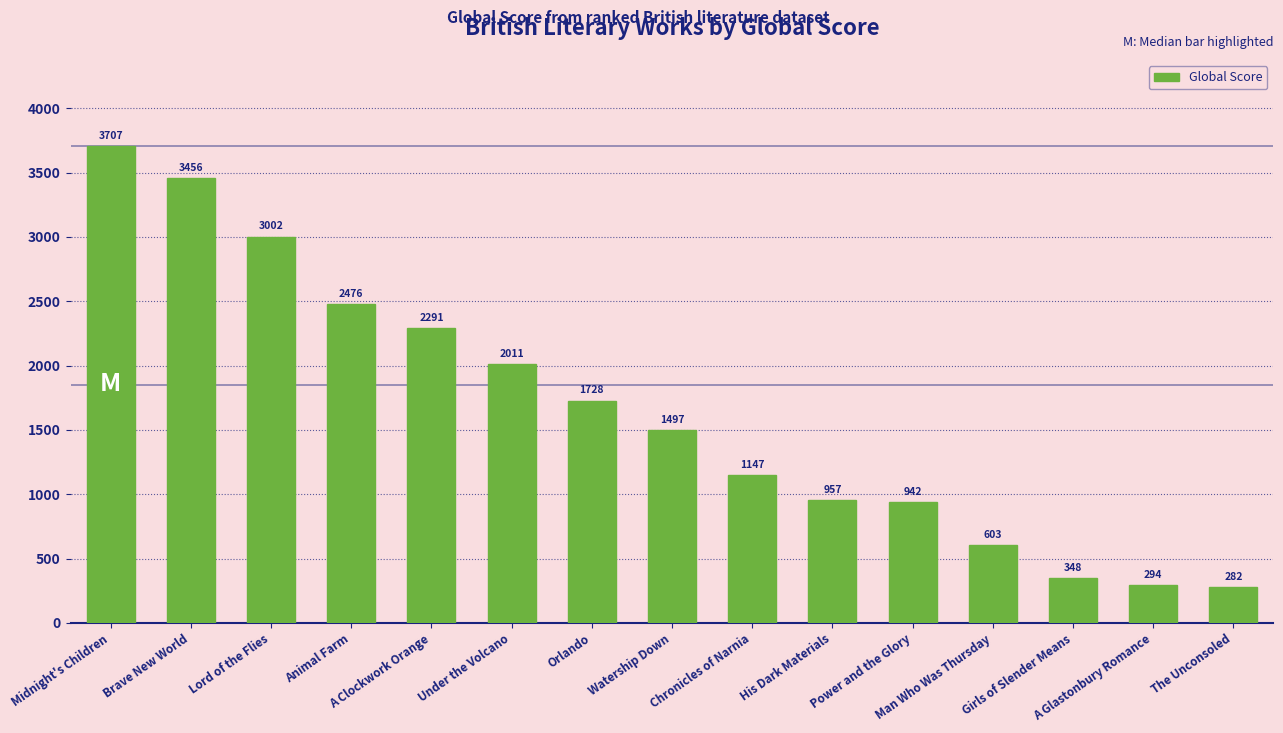

List the labels in order of value, largest first.

Midnight's Children, Brave New World, Lord of the Flies, Animal Farm, A Clockwork Orange, Under the Volcano, Orlando, Watership Down, Chronicles of Narnia, His Dark Materials, Power and the Glory, Man Who Was Thursday, Girls of Slender Means, A Glastonbury Romance, The Unconsoled